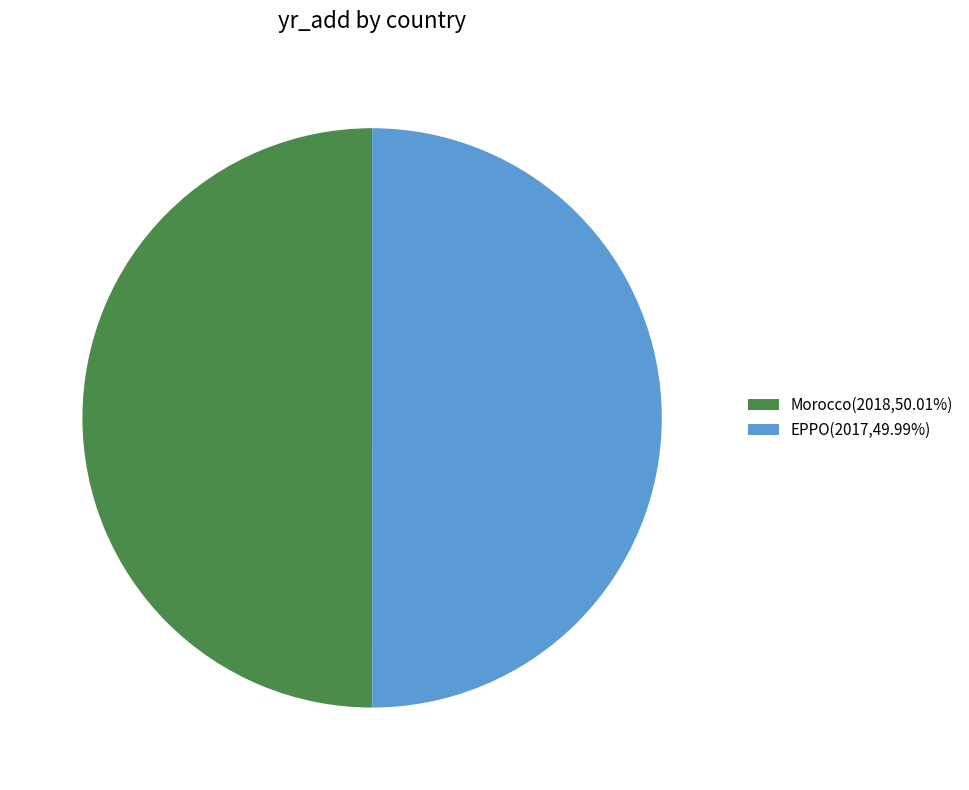

Approximately how many times larger is the value at EPPO(2017,49.99%) compared to Morocco(2018,50.01%)?

1.0